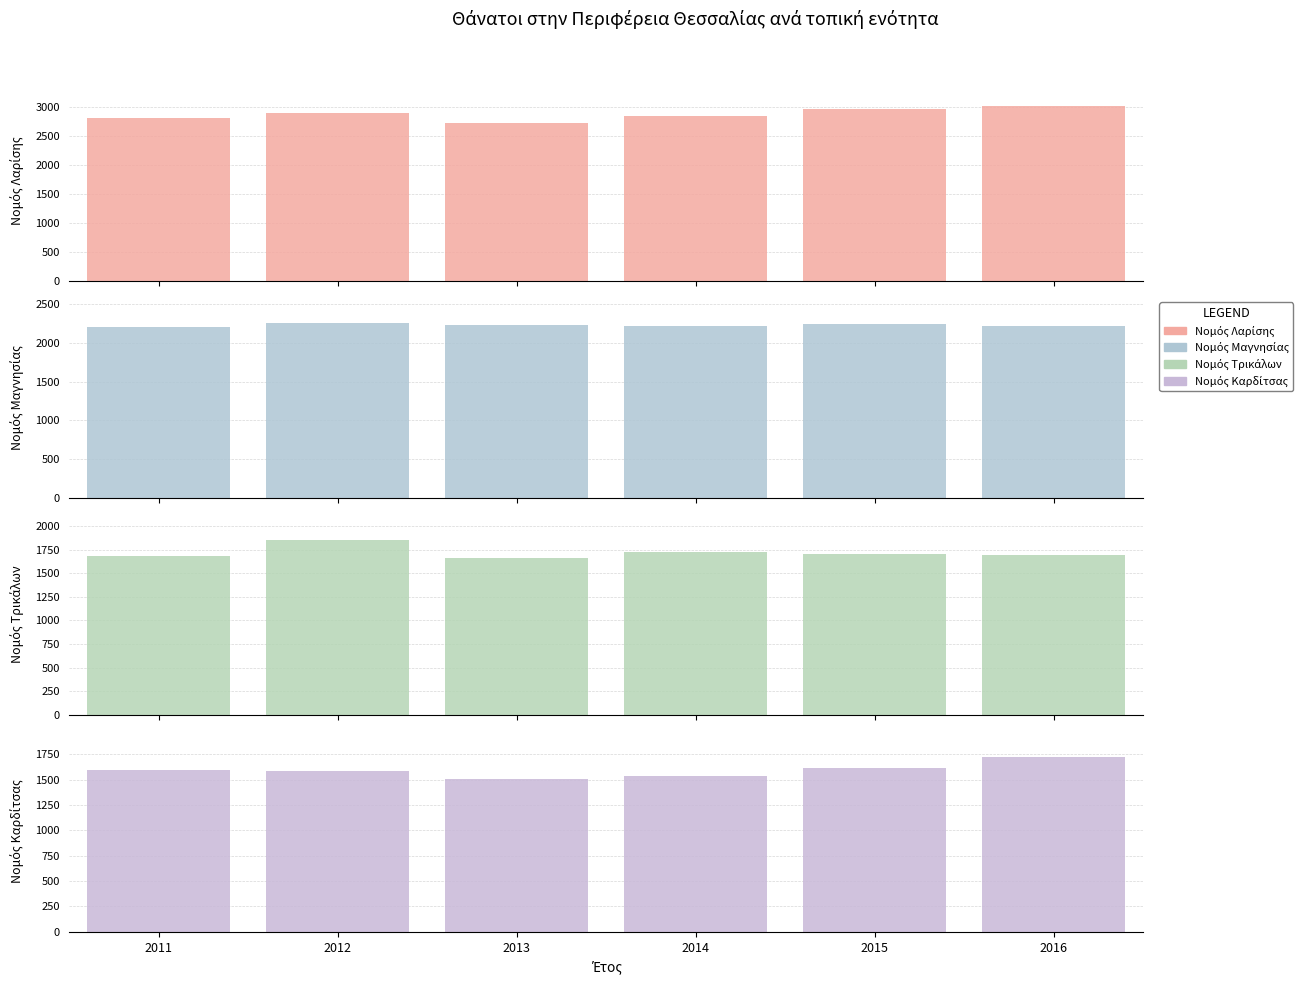

Are the bars grouped side by side (vs. stacked)?

Yes